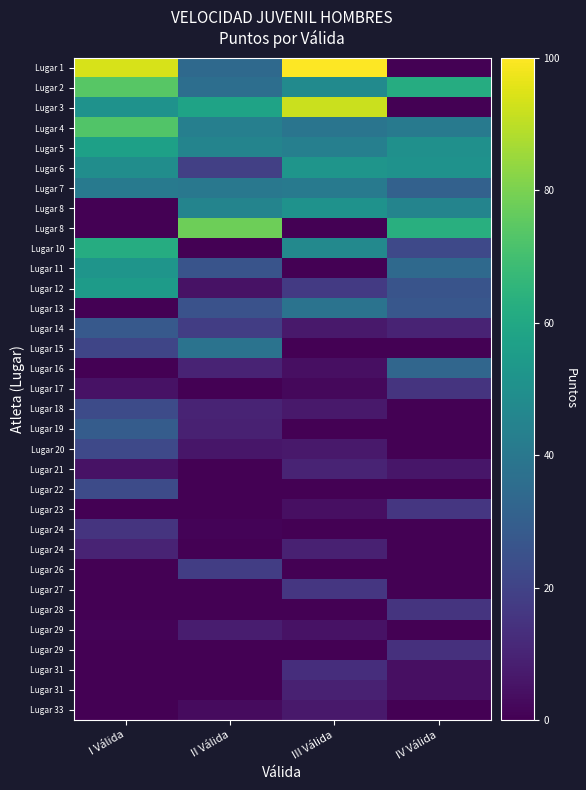

At which label does 4 first exceed 10?

1